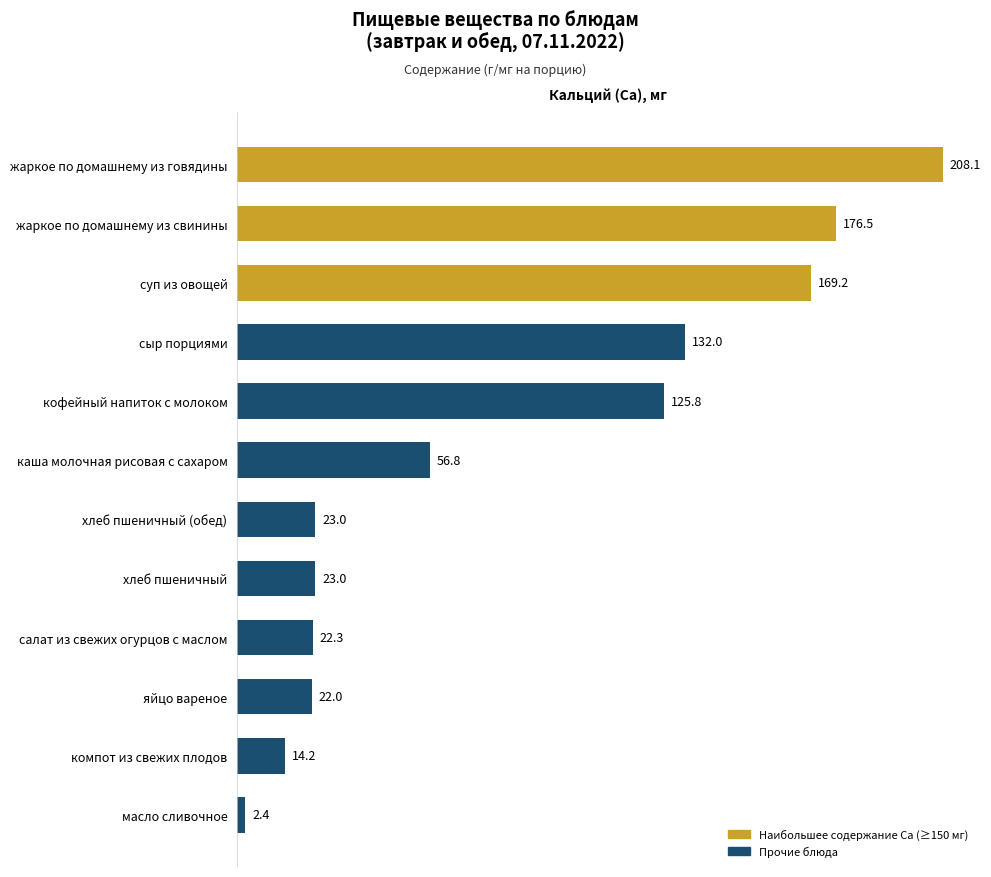

What is the sum of the values at суп из овощей and масло сливочное?

171.6